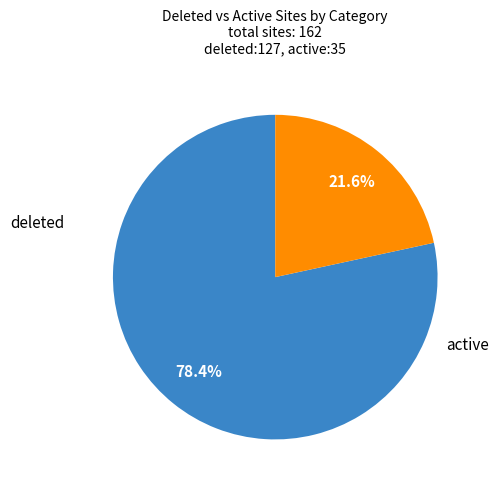

How many segments does this pie chart have?

2